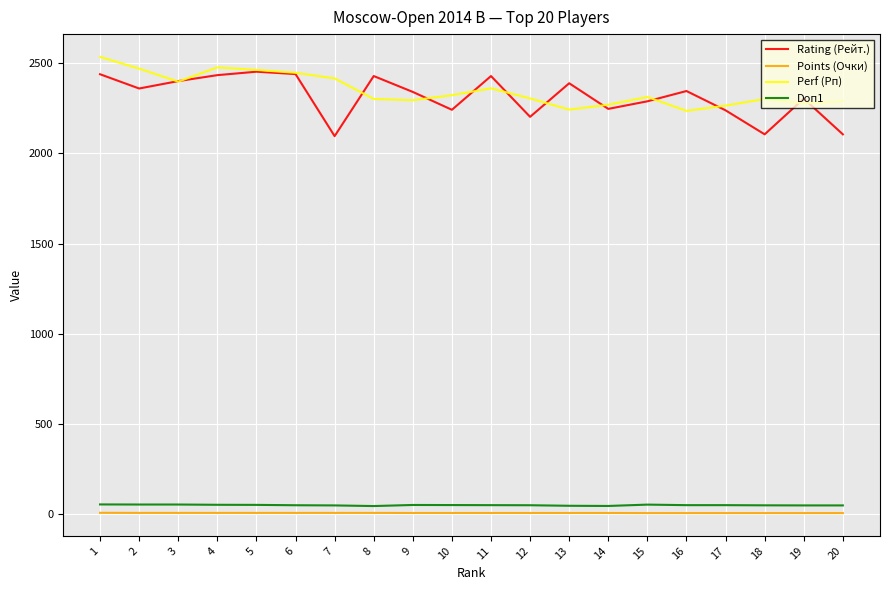

What is the maximum value shown in the chart?

2534.0